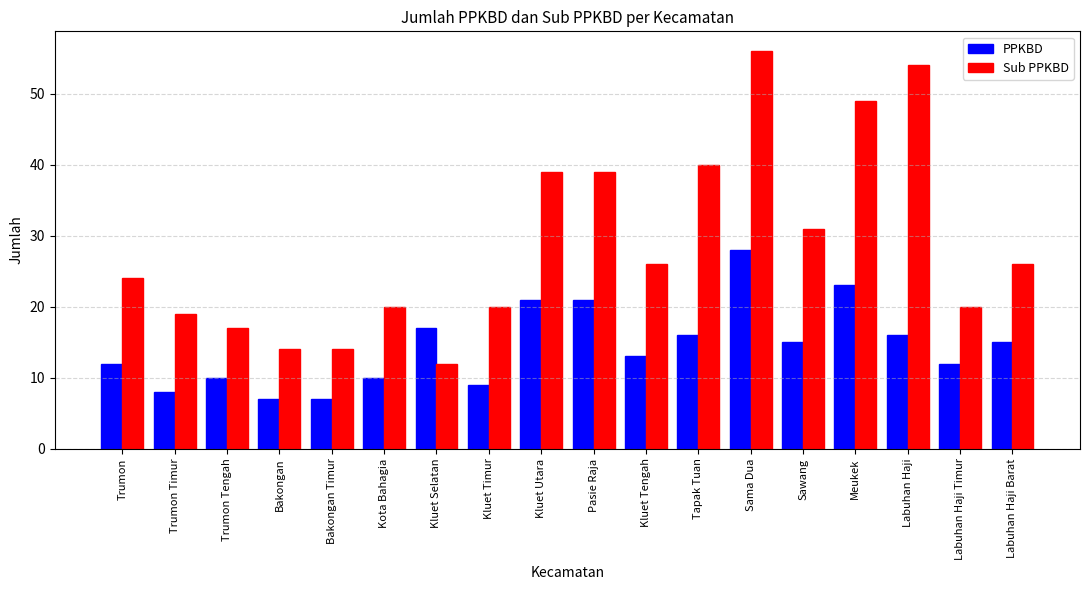

What is the difference between the maximum and minimum values in the Sub PPKBD series?

44